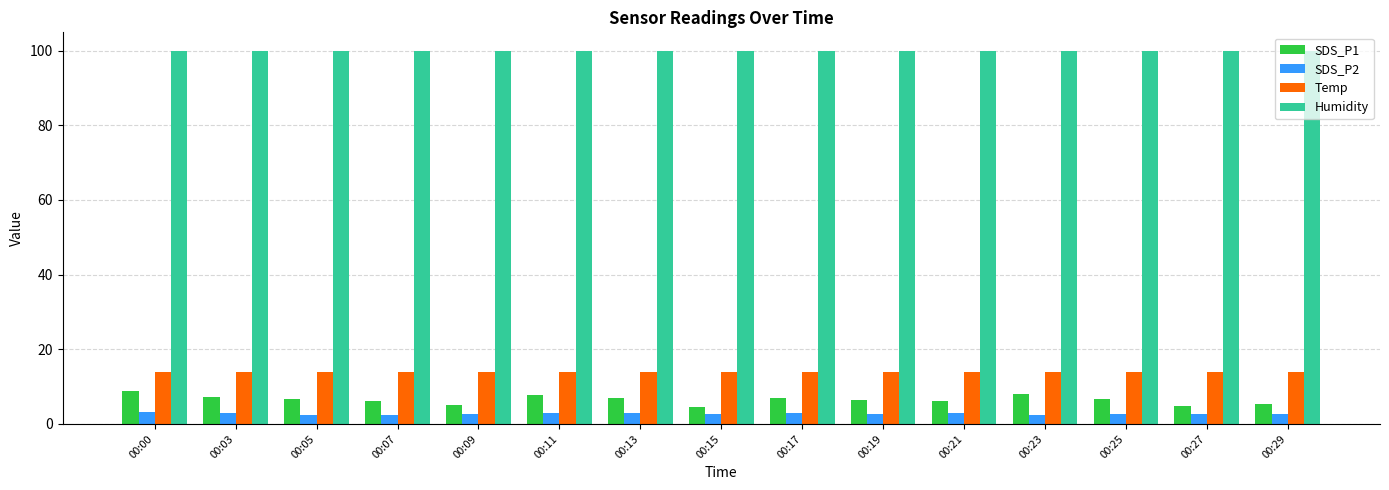

Which series has the largest range (max minus min)?

SDS_P1